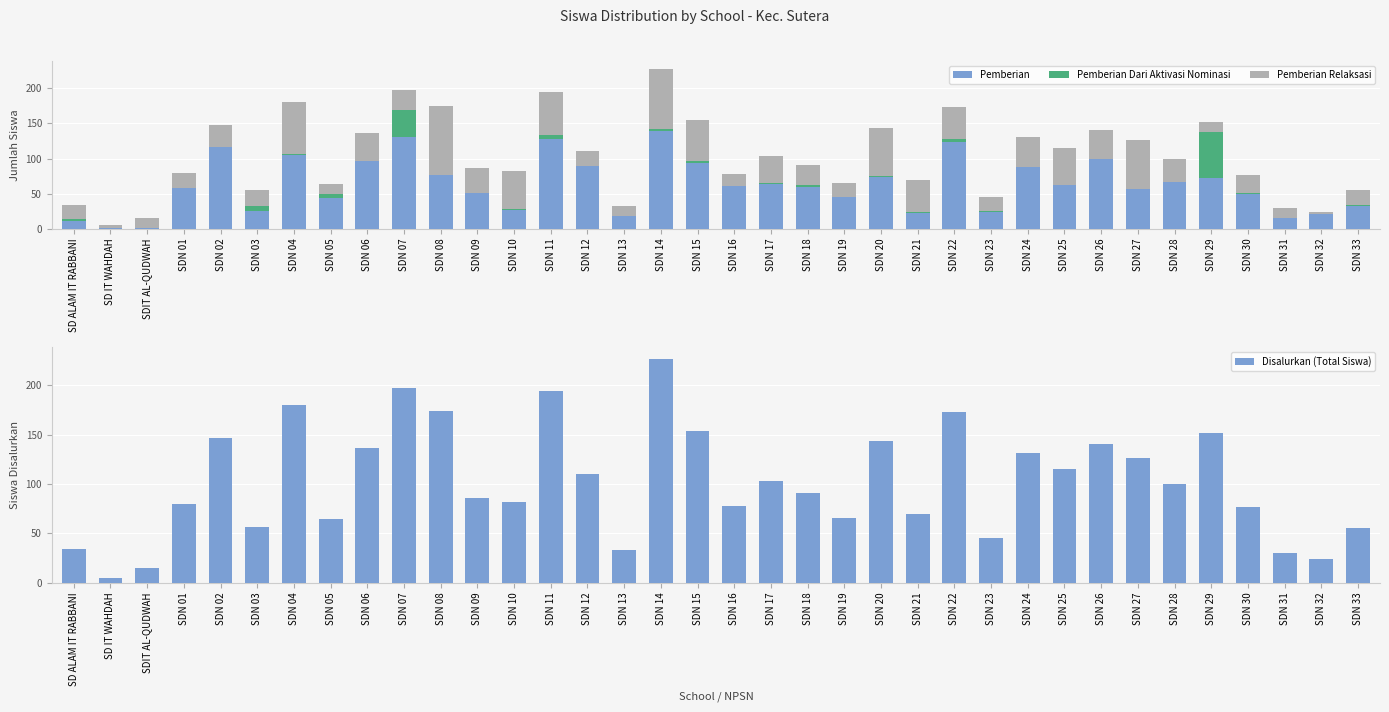

Reading right to left, list all the values displayed in this chart.

Pemberian: 33	21	15	50	73	67	57	99	62	88	24	123	23	74	46	60	64	61	94	139	19	90	128	27	51	76	131	97	44	105	26	116	58	1	1	11
Pemberian Dari Aktivasi Nominasi: 1	0	1	1	64	0	0	0	0	0	1	4	1	1	0	2	1	0	3	3	0	0	6	2	0	1	38	0	6	2	6	1	0	0	0	3
Pemberian Relaksasi: 21	3	14	26	15	33	69	41	53	43	20	46	46	68	19	29	38	17	57	85	14	20	60	53	35	97	28	39	14	73	24	30	22	14	4	20
Disalurkan (Total Siswa): 55	24	30	77	152	100	126	140	115	131	45	173	70	143	65	91	103	78	154	227	33	110	194	82	86	174	197	136	64	180	56	147	80	15	5	34